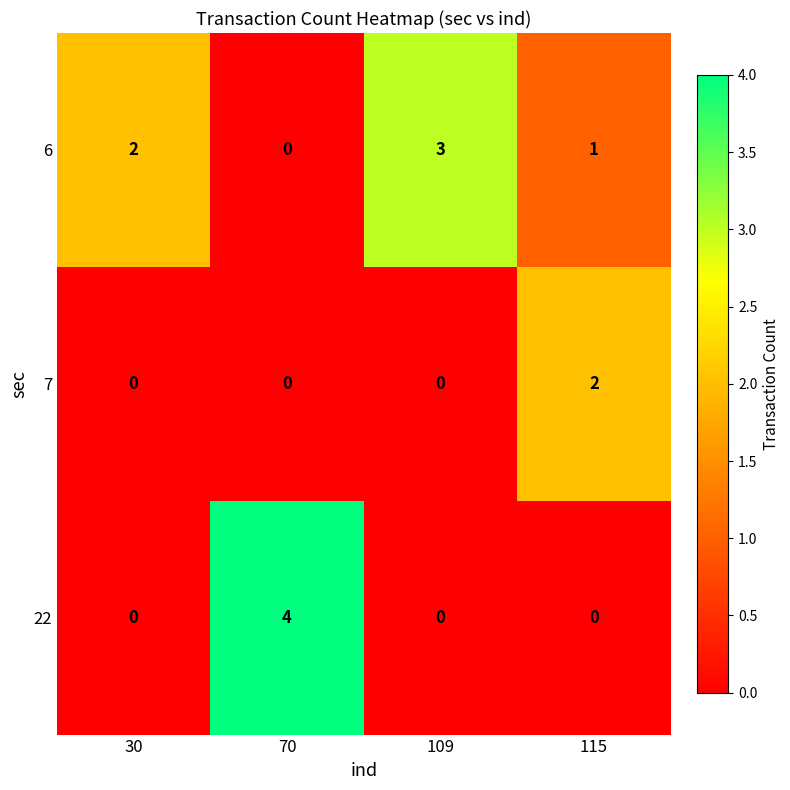

List the series in order of their overall mean, highest first.

6, 22, 7